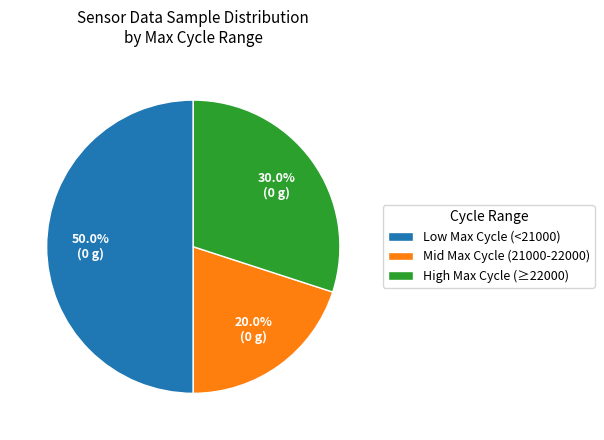

Which slice is the smallest?

Mid Max Cycle (21000-22000)